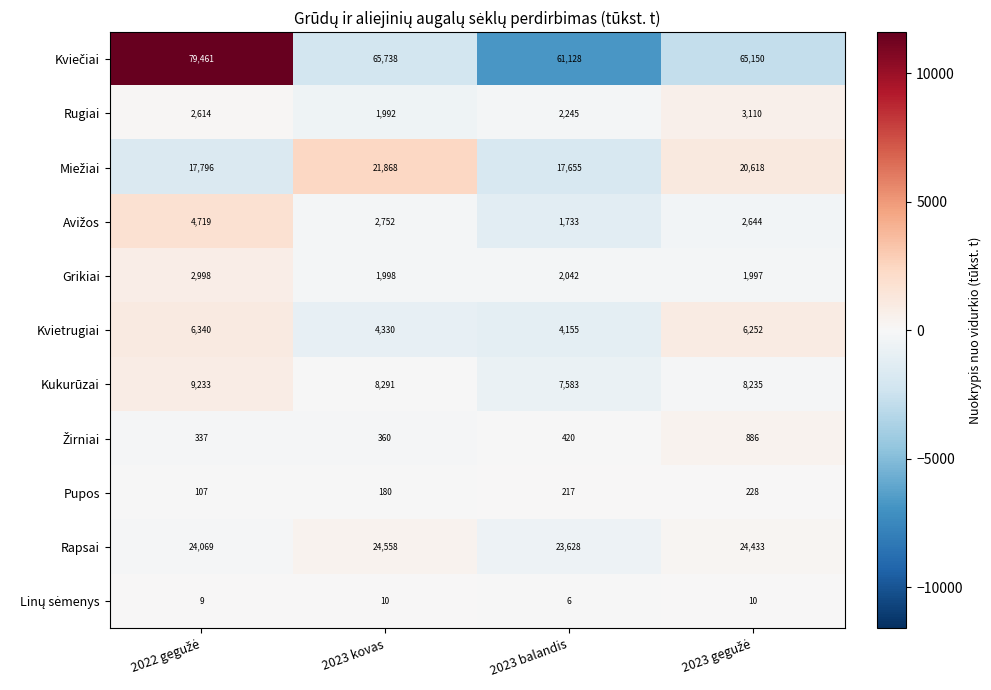

How many data points does each series have?

4